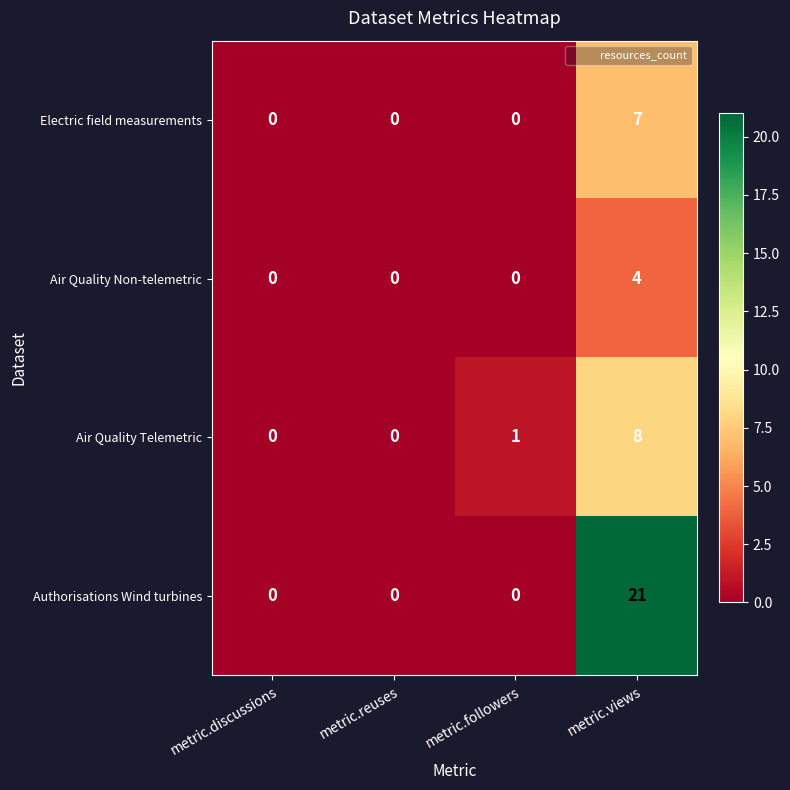

How many Air Quality Non-telemetric values are between 0 and 4?

4